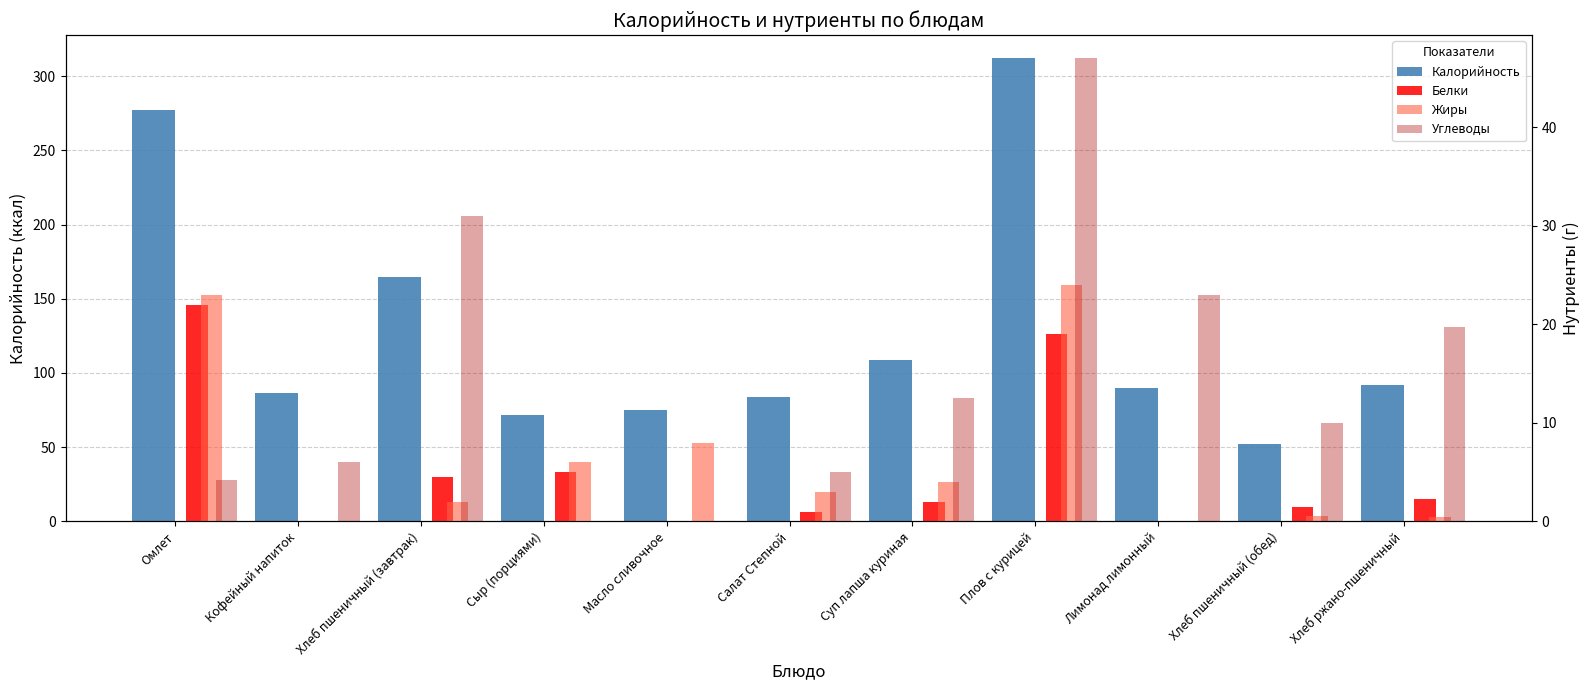

The Калорийность series shows 75.0 at Масло сливочное. True or false?

True